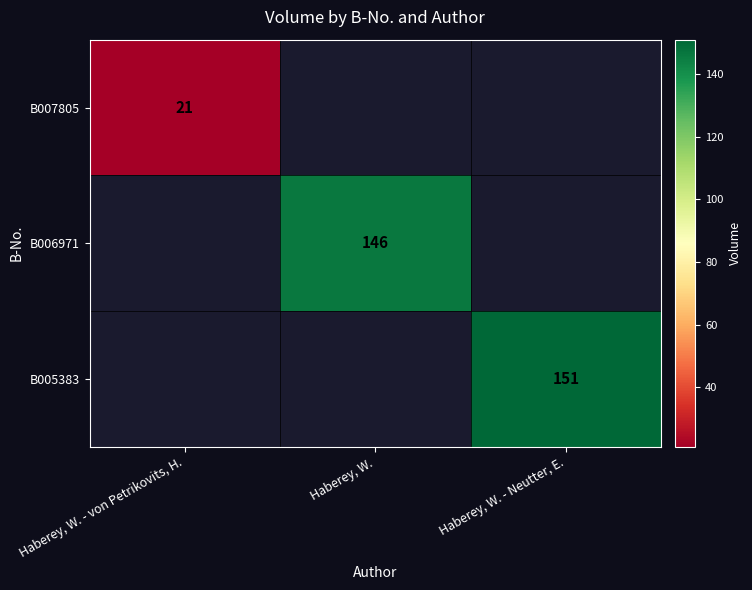

The value of B005383 at Haberey, W. - Neutter, E. is 151. True or false?

True